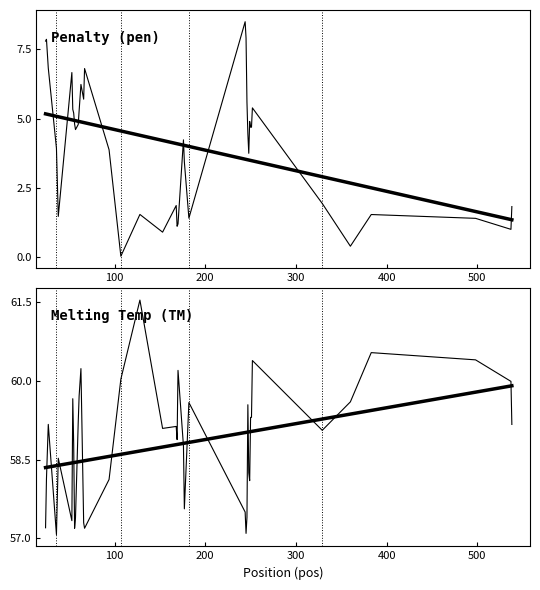

What is the value of the Penalty (pen) trend point at the 6th from the left?

5.0